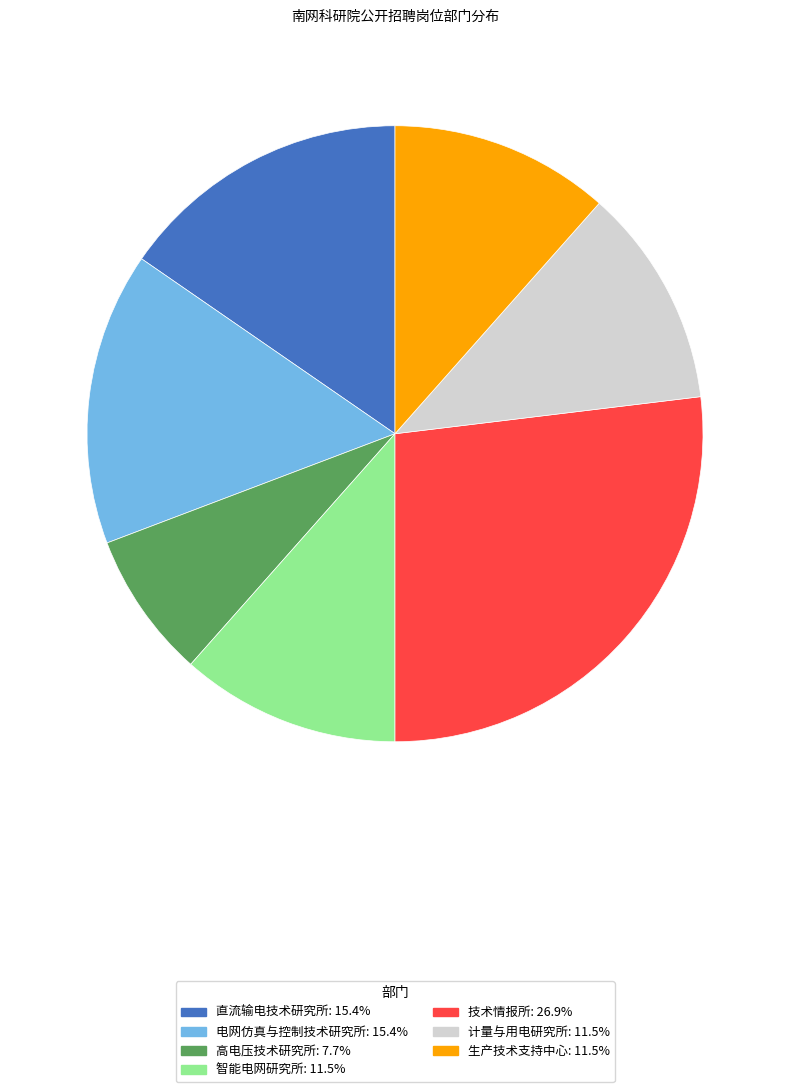

How many segments does this pie chart have?

7